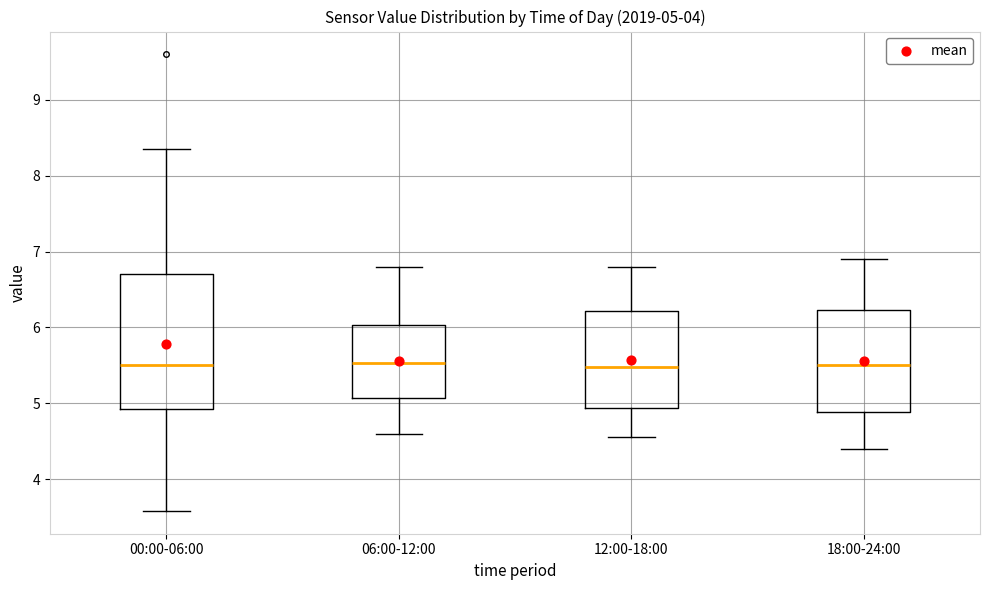

Comparing the boxes themselves (not the whiskers), which one is the tallest?

00:00-06:00